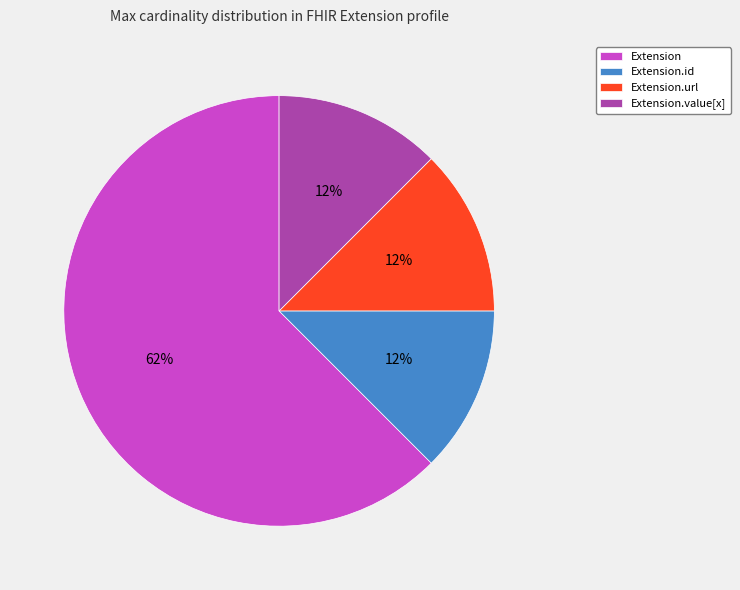

Which has a higher value, Extension or Extension.value[x]?

Extension